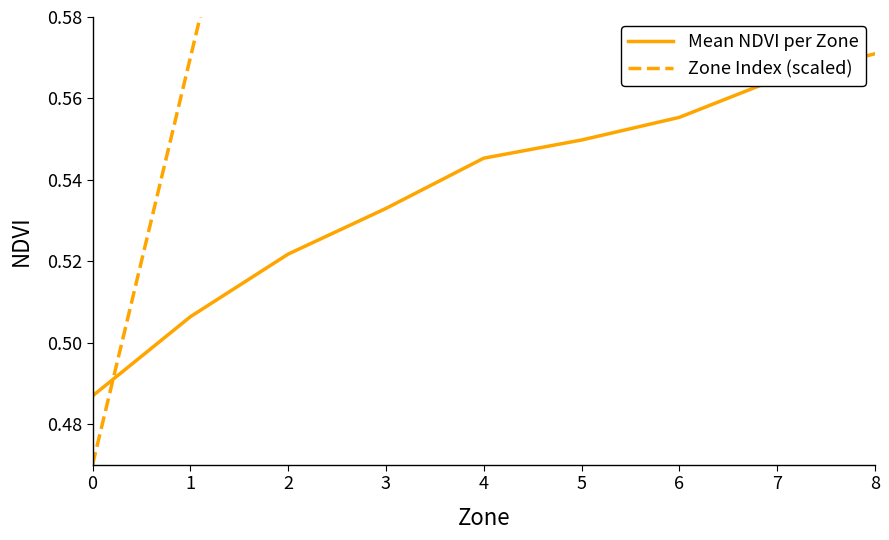

Which series has the largest total across all categories?

Zone Index (scaled)